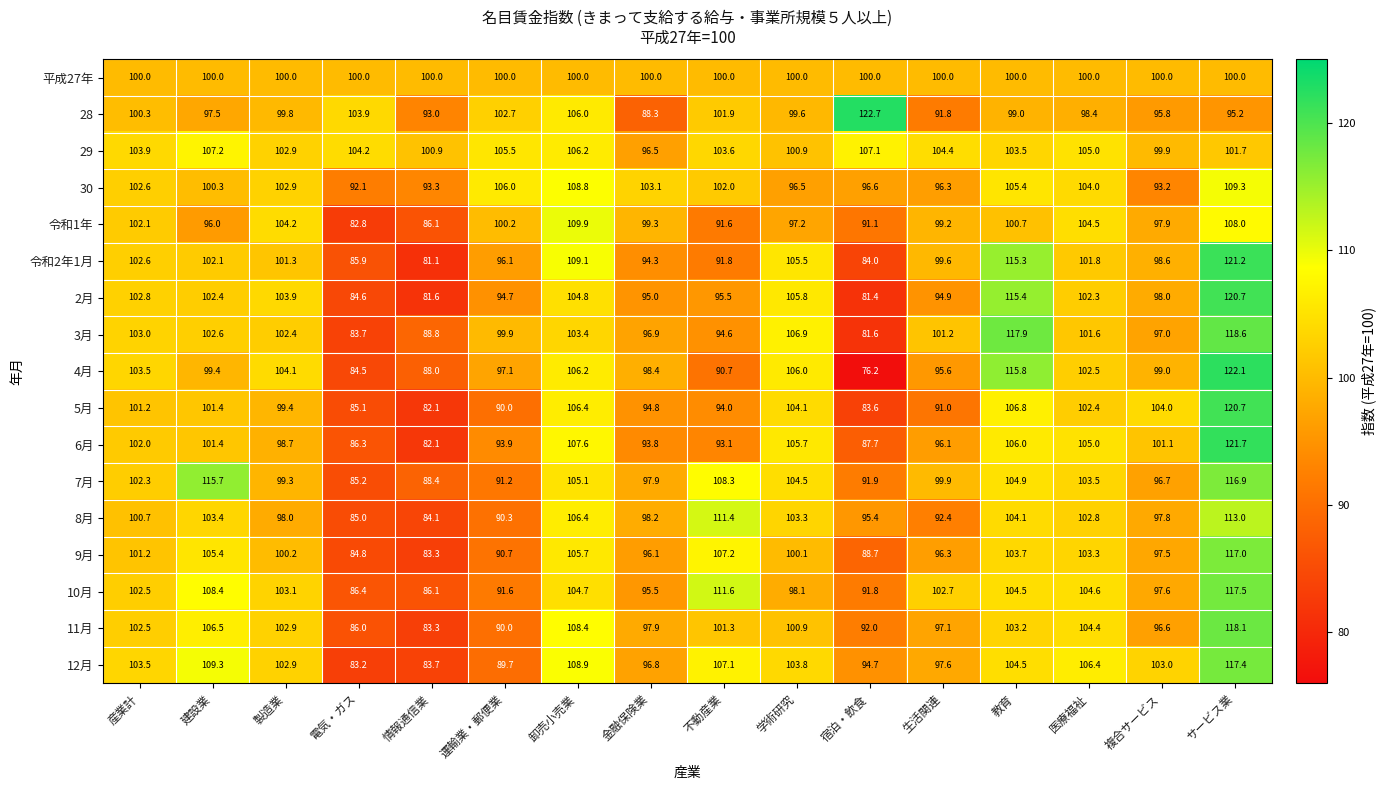

At which label does 11月 first exceed 101?

産業計